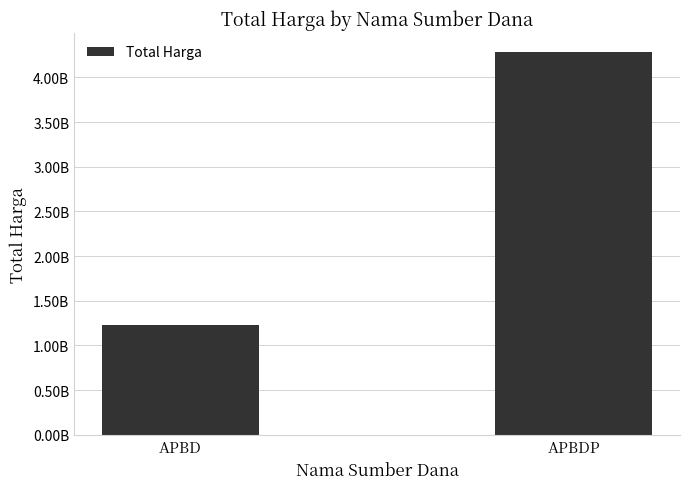

Does the chart contain any negative values?

No